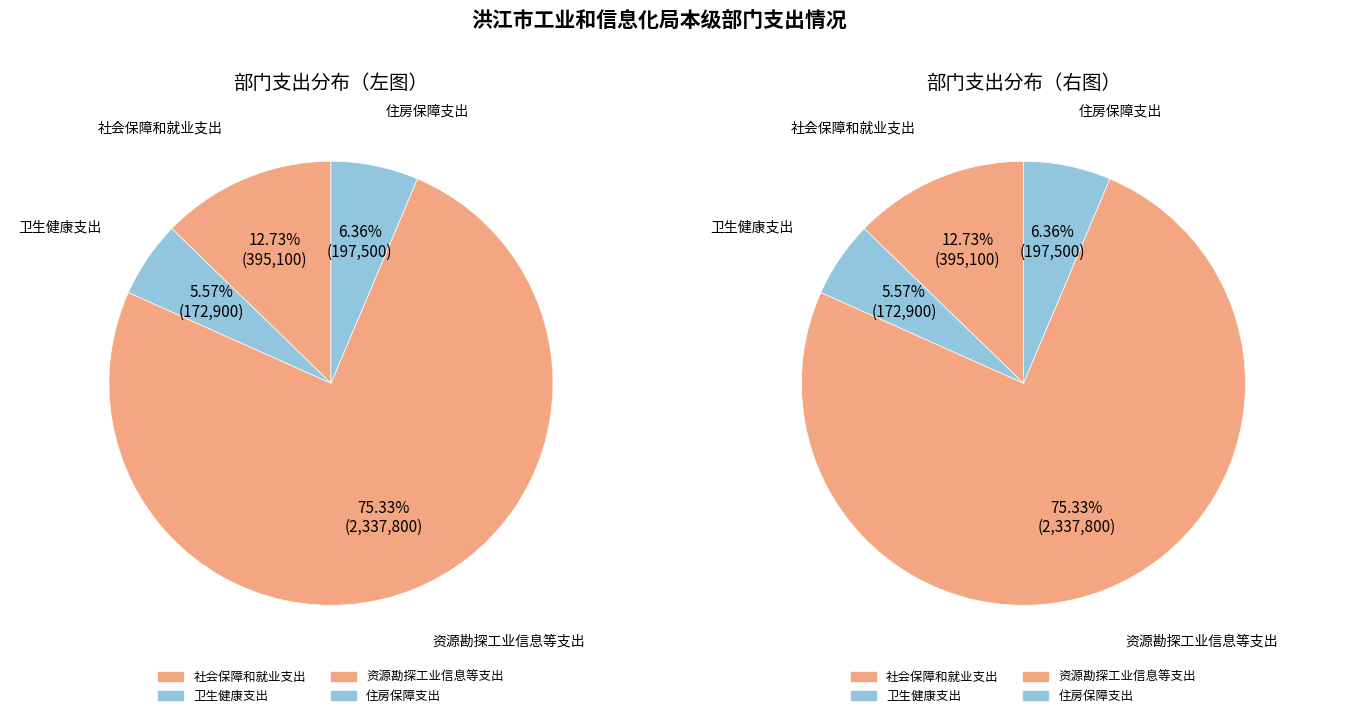

To the nearest percent, what is the average slice percentage?

25%